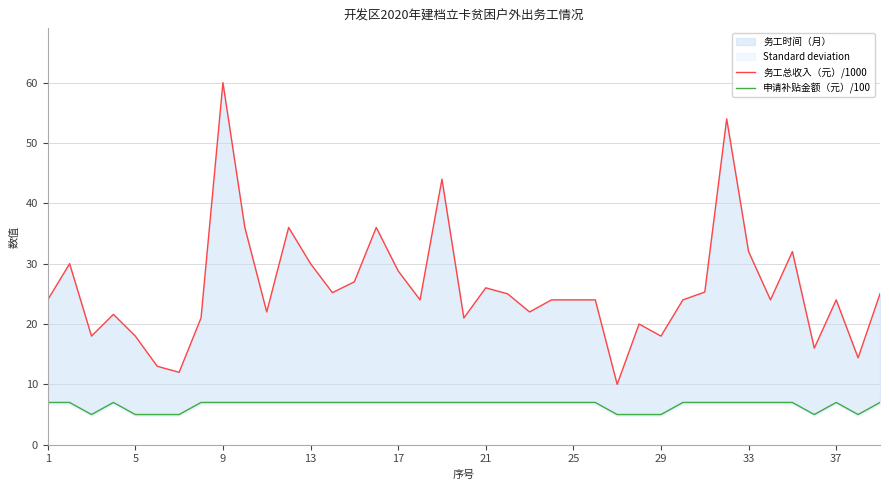

How many series are shown in this chart?

2